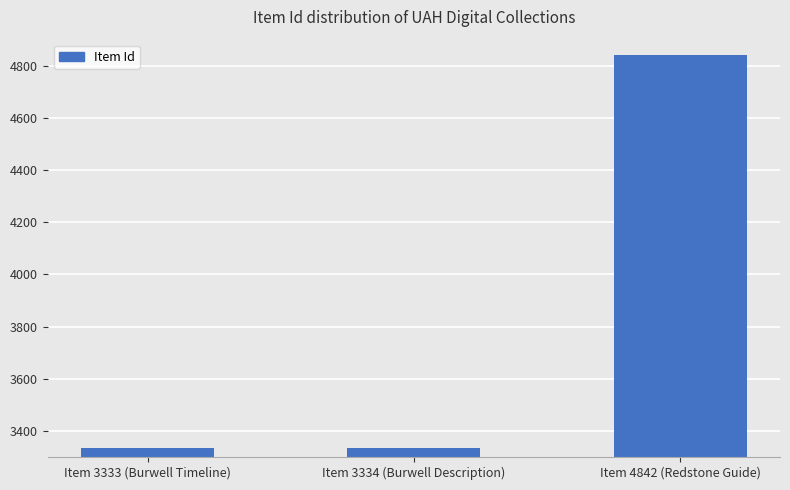

What is the average value?

3836